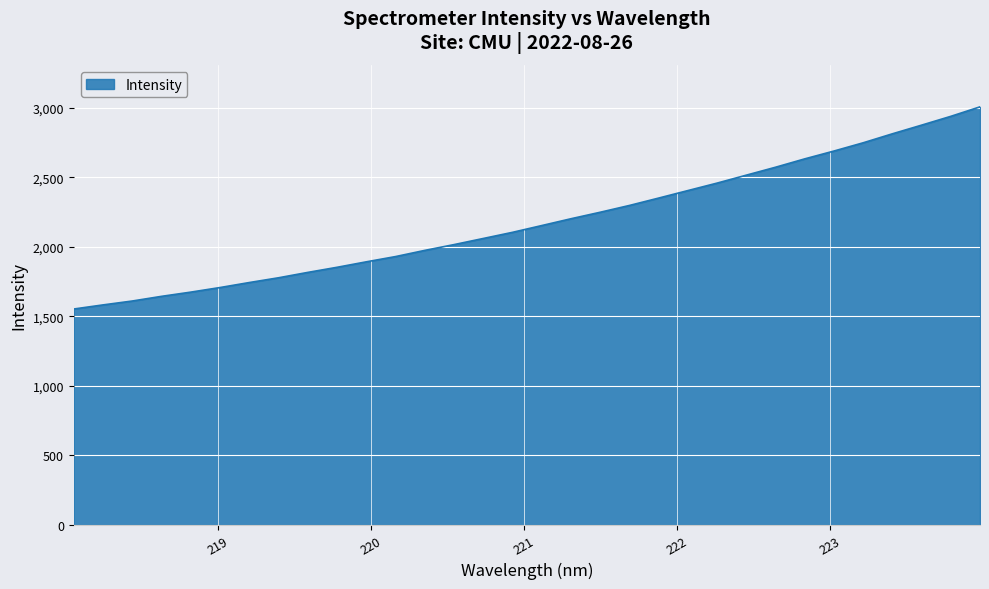

Does the chart have visible grid lines?

Yes